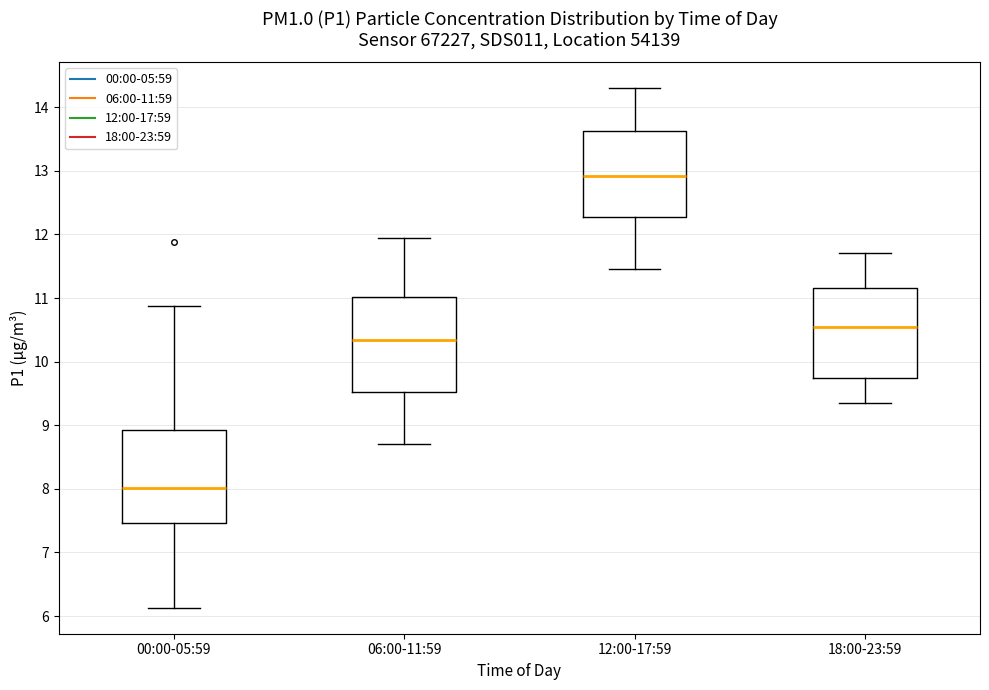

Reading left to right, read every box against the y-axis: the position of its median line, the range the box covers, and the ends of its whiskers. The values are not printed on the chart, so give them approximately, as read against the axis.

00:00-05:59: median 8.0, box 7.5 to 8.9, whiskers 6.1 to 10.9
06:00-11:59: median 10.3, box 9.5 to 11.0, whiskers 8.7 to 12.0
12:00-17:59: median 12.9, box 12.3 to 13.6, whiskers 11.5 to 14.3
18:00-23:59: median 10.6, box 9.7 to 11.2, whiskers 9.4 to 11.7